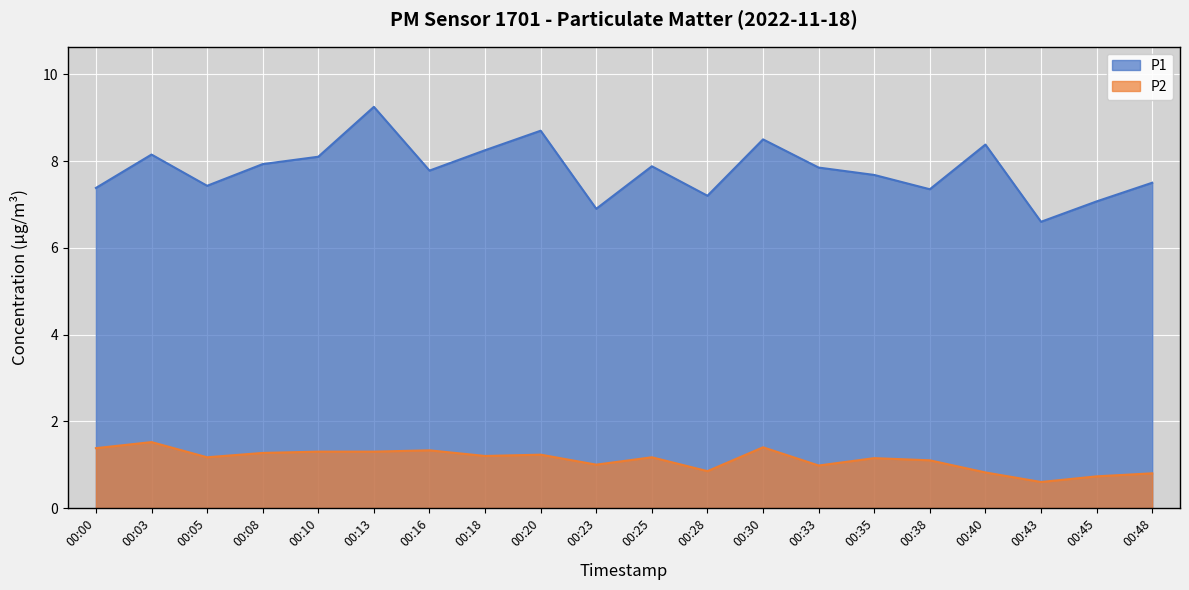

How many lines are shown in the chart?

2